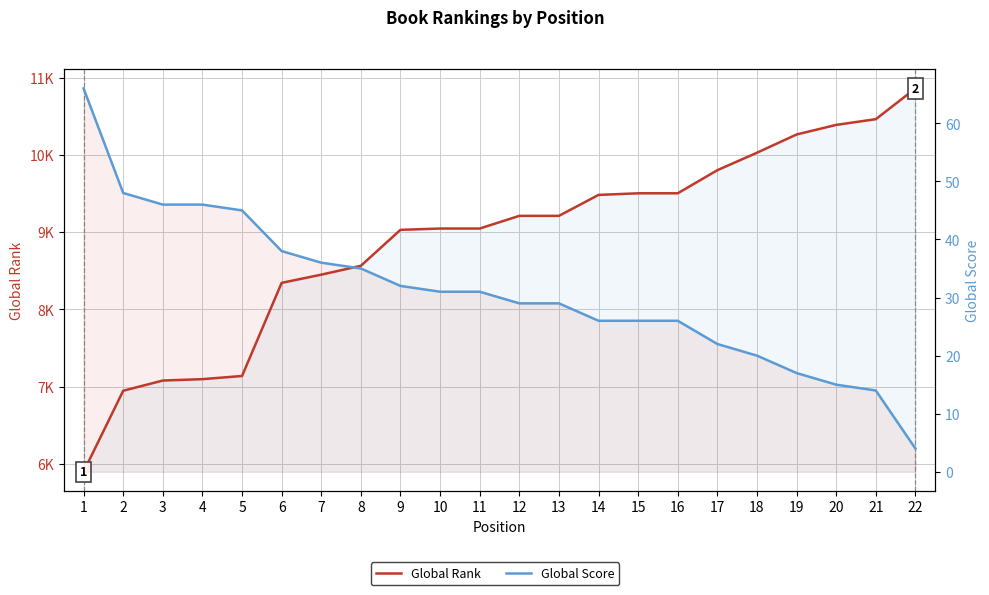

What is the maximum value shown in the chart?

10859